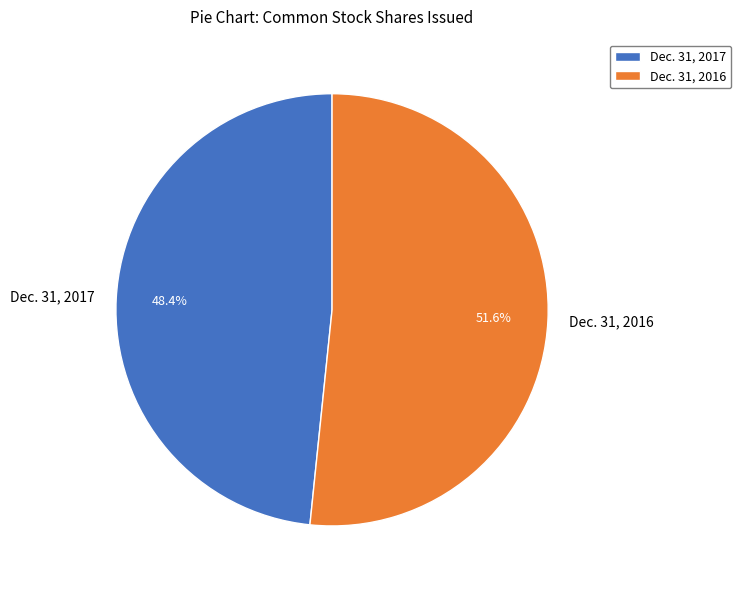

To the nearest percent, what is the difference between the largest and smallest slice percentages?

3%